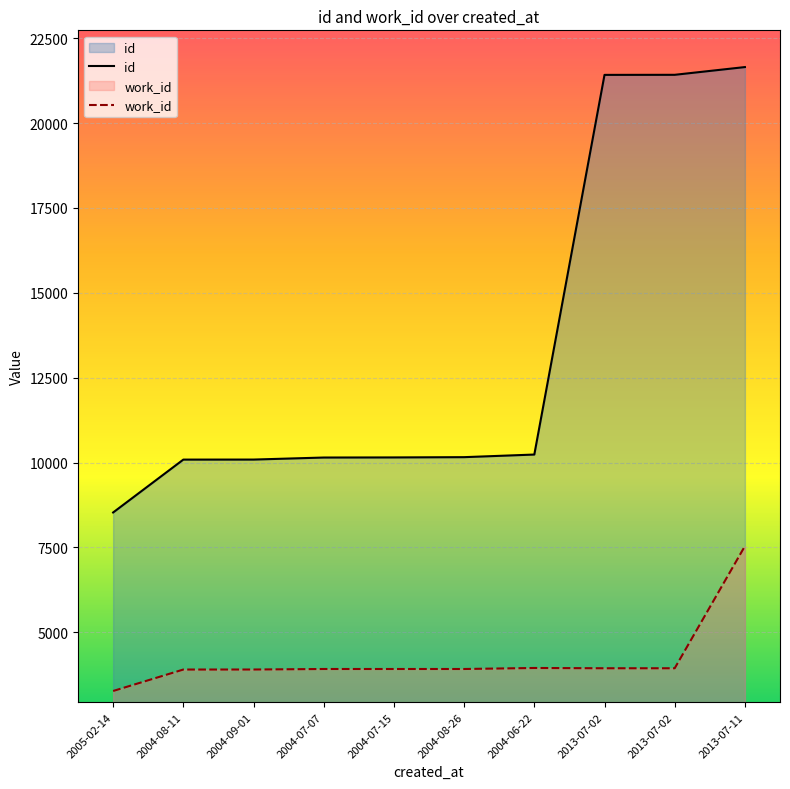

What is the sum of the id values at 2004-07-07 and 2004-08-11?

20233